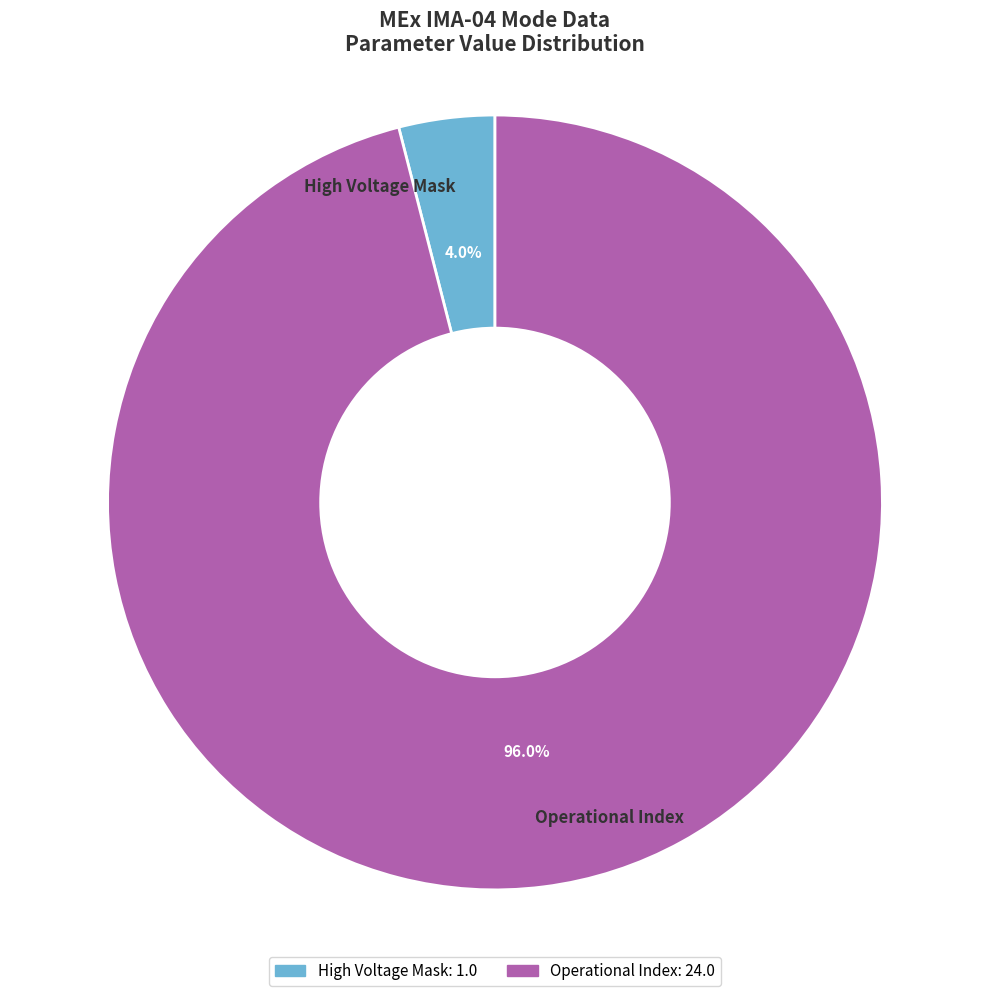

What percentage is the Operational Index slice, to the nearest percent?

96%